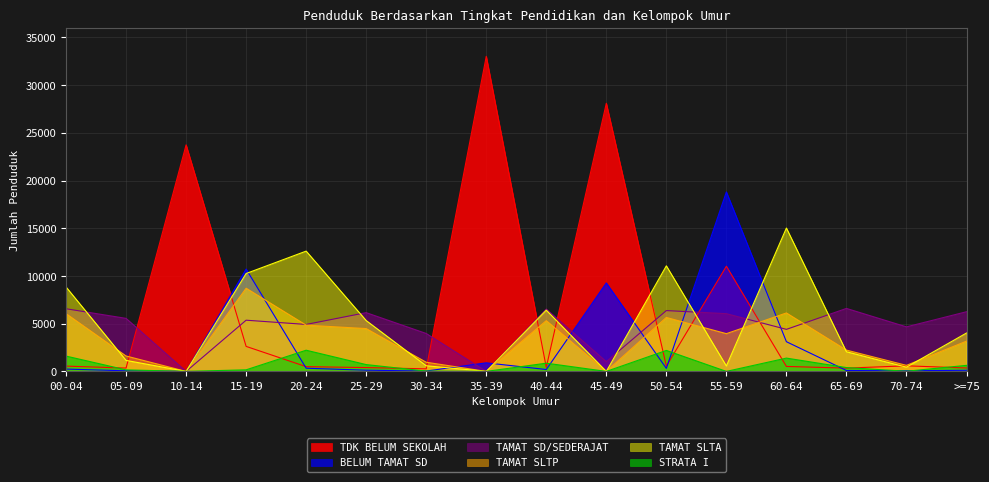

Reading left to right, transcribe all the data shown in this chart.

TDK BELUM SEKOLAH: 00-04=555	05-09=348	10-14=23734	15-19=2619	20-24=497	25-29=400	30-34=267	35-39=33007	40-44=427	45-49=28090	50-54=549	55-59=11016	60-64=520	65-69=343	70-74=584	>=75=356
BELUM TAMAT SD: 00-04=244	05-09=60	10-14=0	15-19=10724	20-24=333	25-29=126	30-34=38	35-39=897	40-44=196	45-49=9265	50-54=315	55-59=18806	60-64=3111	65-69=94	70-74=66	>=75=116
TAMAT SD/SEDERAJAT: 00-04=6564	05-09=5556	10-14=0	15-19=5364	20-24=4919	25-29=6156	30-34=3972	35-39=0	40-44=6528	45-49=1022	50-54=6372	55-59=6048	60-64=4404	65-69=6598	70-74=4666	>=75=6251
TAMAT SLTP: 00-04=6051	05-09=1615	10-14=0	15-19=8715	20-24=4847	25-29=4485	30-34=960	35-39=0	40-44=5316	45-49=0	50-54=5652	55-59=3955	60-64=6124	65-69=2232	70-74=634	>=75=3169
TAMAT SLTA: 00-04=8847	05-09=1153	10-14=0	15-19=10257	20-24=12602	25-29=5325	30-34=591	35-39=0	40-44=6415	45-49=0	50-54=11059	55-59=569	60-64=15018	65-69=2058	70-74=442	>=75=4021
STRATA I: 00-04=1605	05-09=160	10-14=0	15-19=165	20-24=2220	25-29=713	30-34=37	35-39=0	40-44=861	45-49=0	50-54=2197	55-59=0	60-64=1394	65-69=402	70-74=17	>=75=633